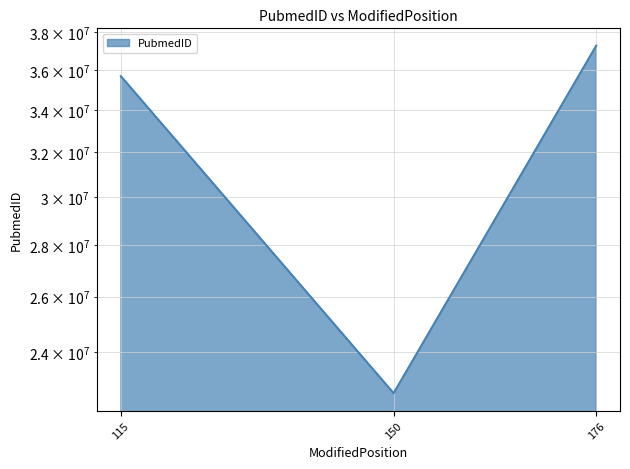

Which category has the highest value across all series?

176